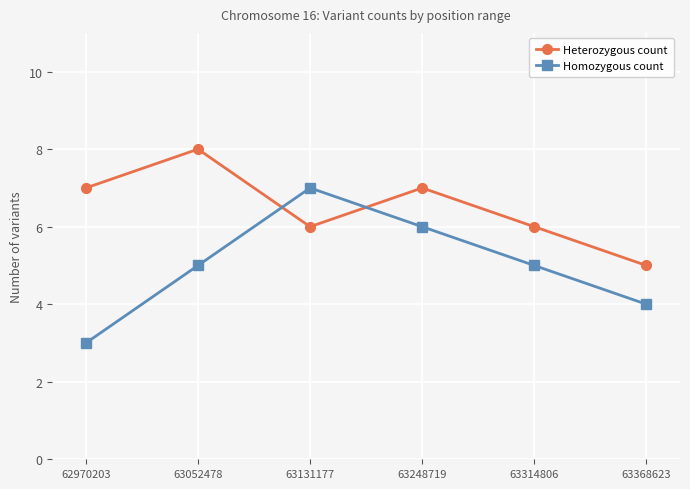

How many intersections are there between Homozygous count and Heterozygous count?

2